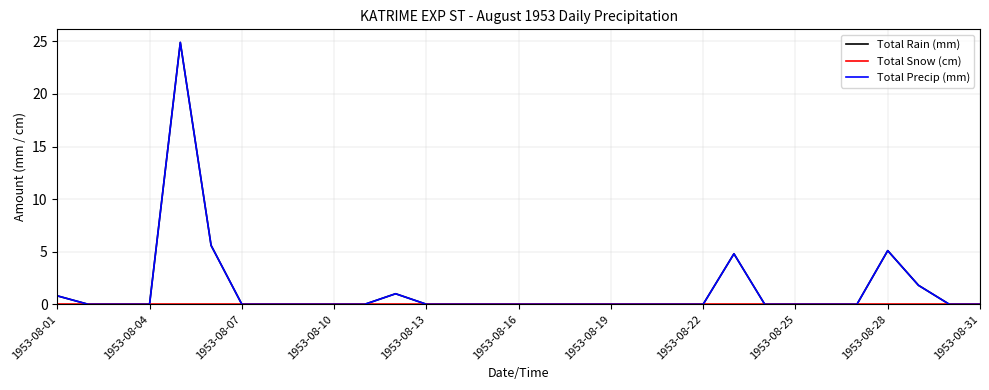

Which series has the largest range (max minus min)?

Total Rain (mm)